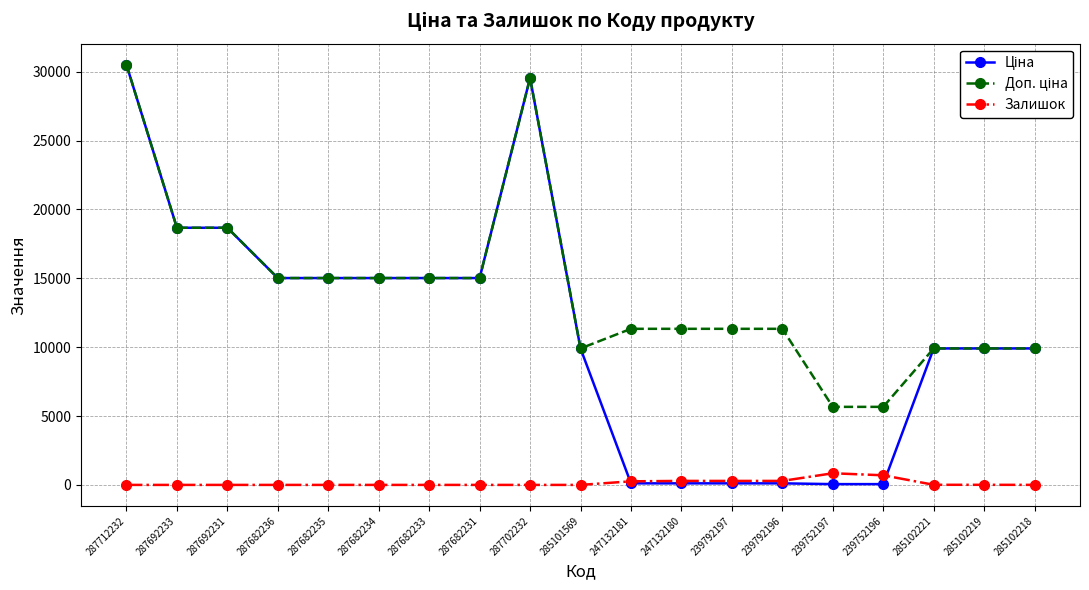

At how many categories does at least one series exceed 16499?

4